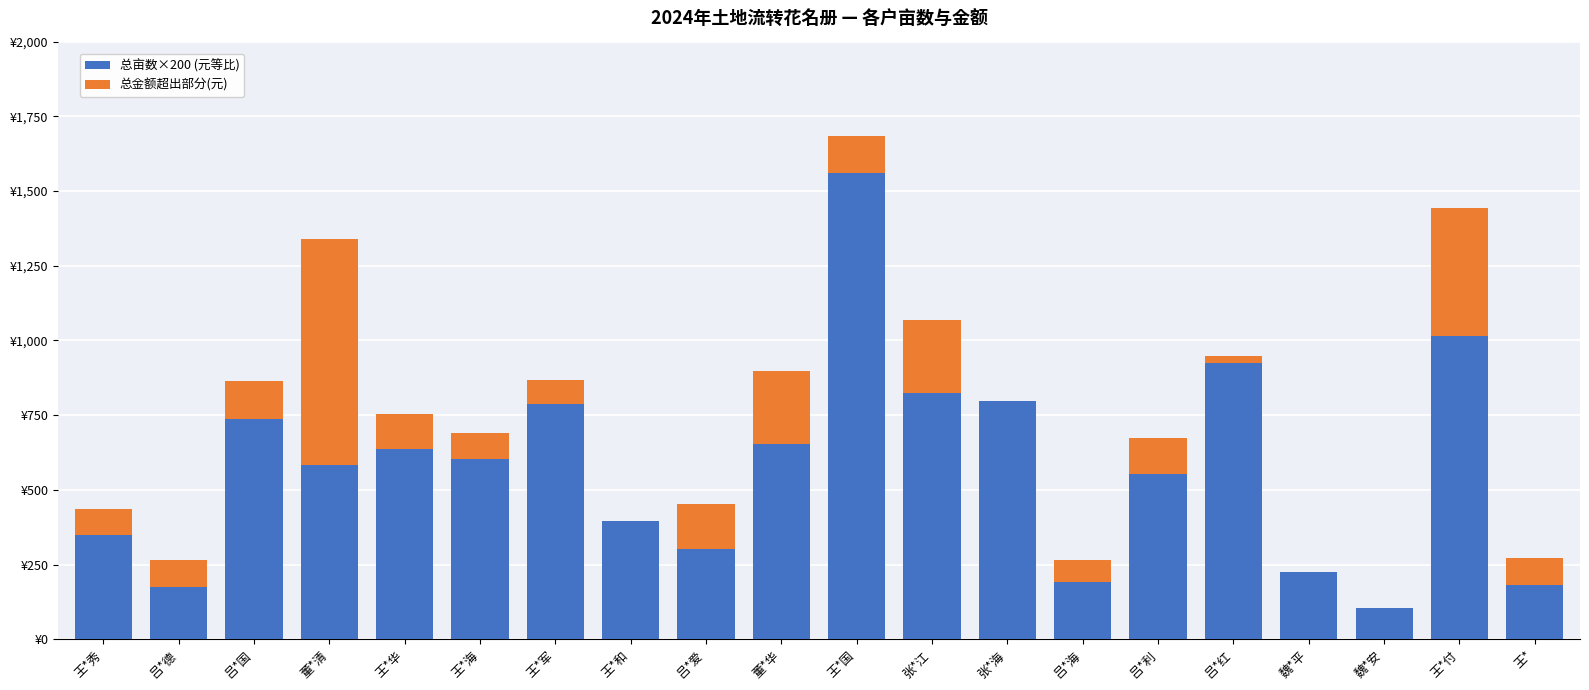

What are all the series names shown in the legend?

总亩数×200 (元等比), 总金额超出部分(元)